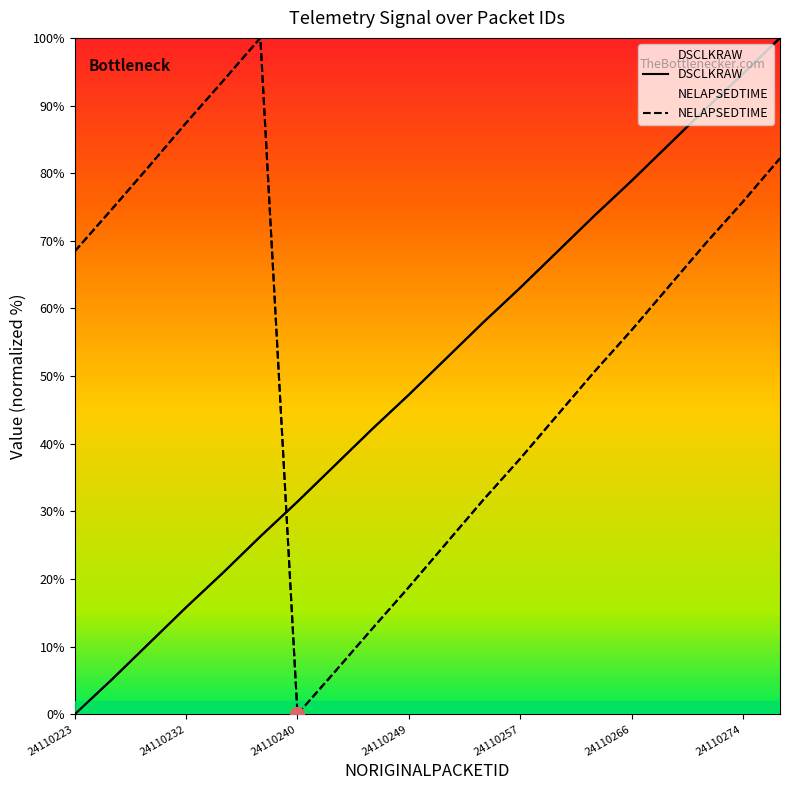

Does the chart have visible grid lines?

No